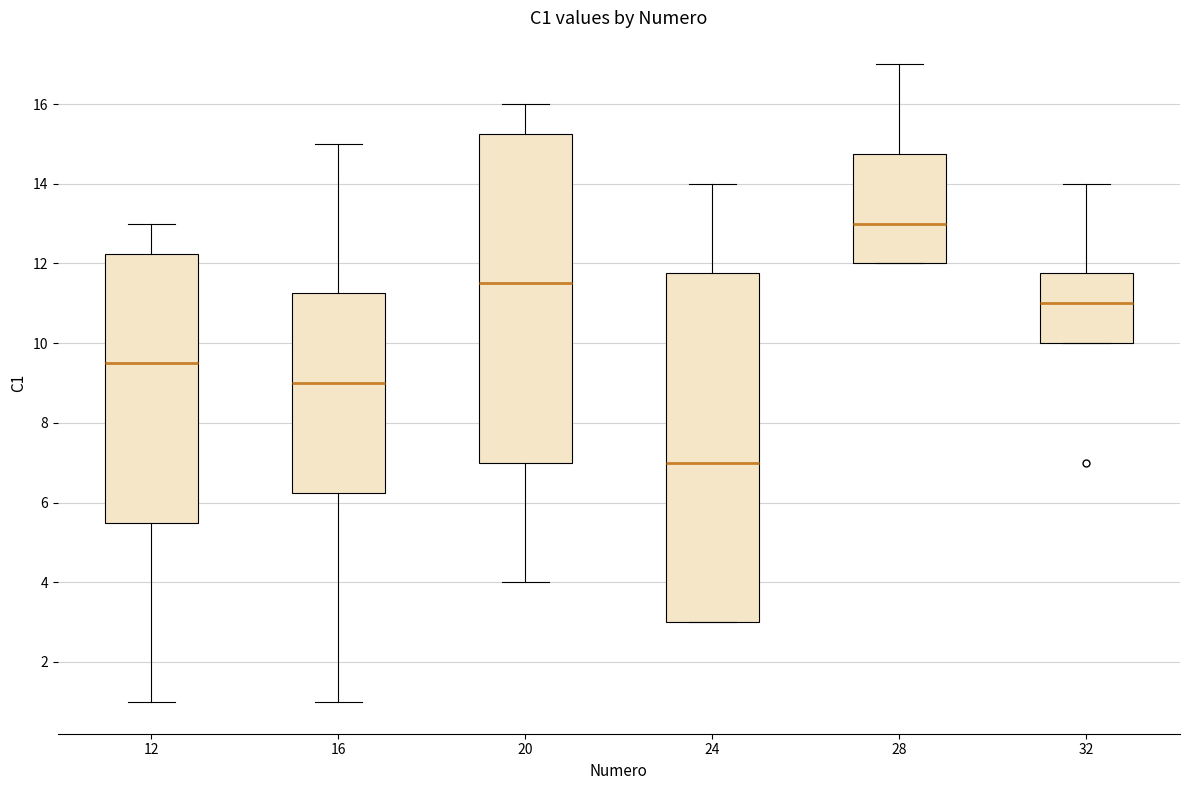

Where does the median line of the box at x = 24 sit on the y-axis? The values are not printed on the chart, so give them approximately, as read against the axis.

7.0